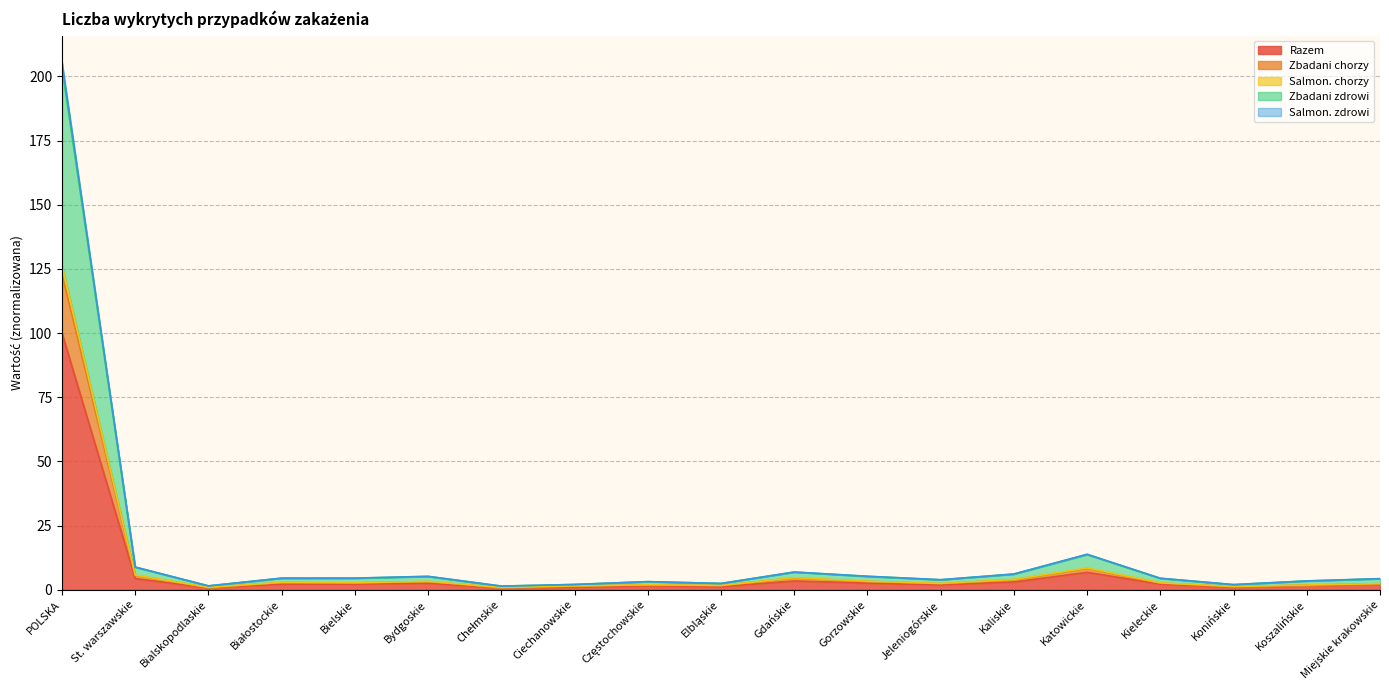

At how many categories does at least one series exceed 100?

1